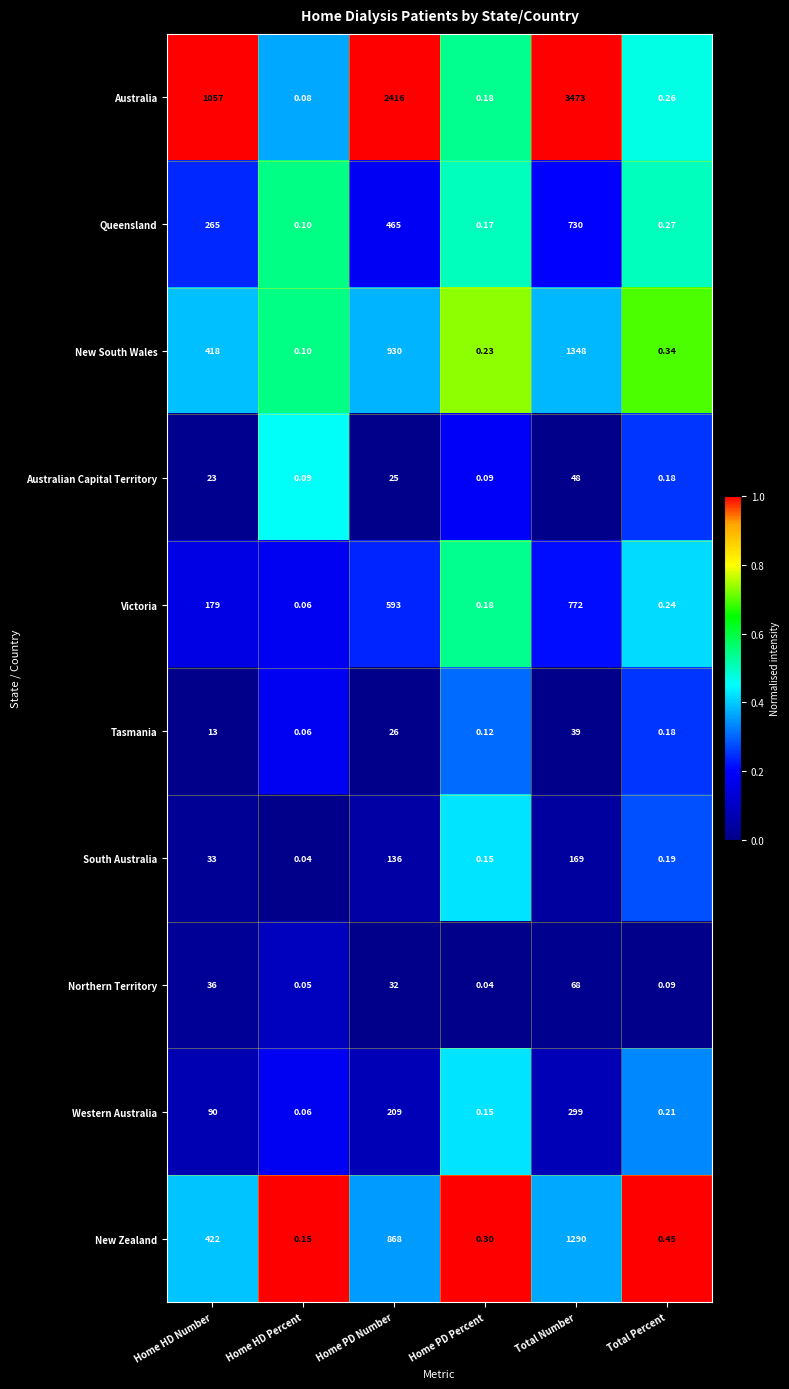

Which category has the highest value across all series?

Total Number